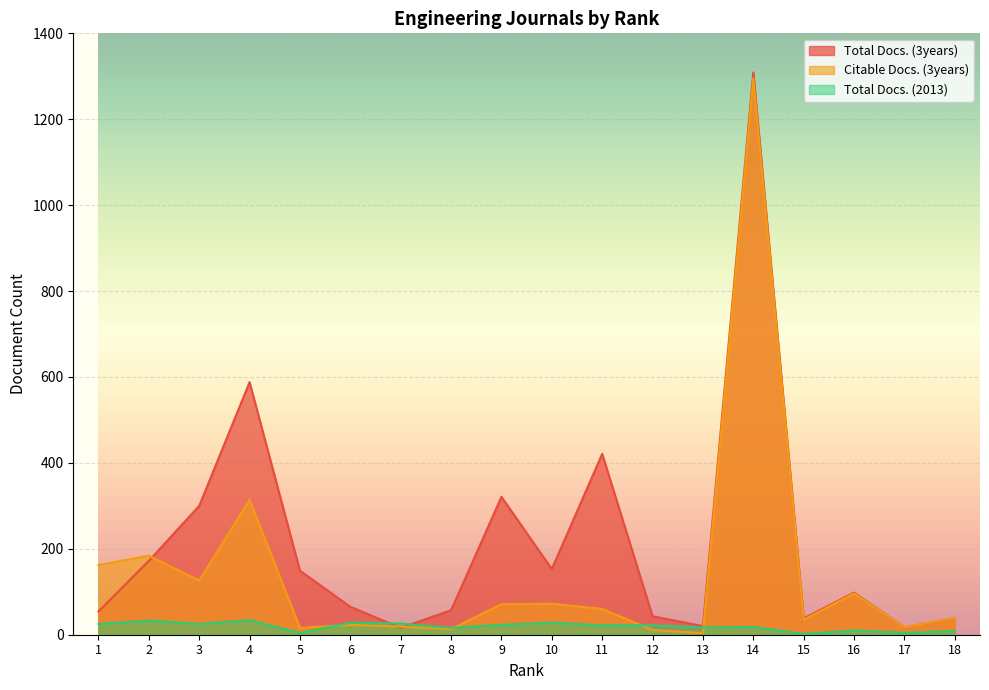

Reading right to left, transcribe all the data shown in this chart.

Total Docs. (3years): 39	17	98	38	1309	20	43	421	153	321	57	16	65	149	588	300	172	54
Citable Docs. (3years): 39	17	96	35	1295	4	11	60	72	71	13	19	23	16	314	126	184	162
Total Docs. (2013): 9	4	10	2	18	17	22	22	28	23	16	26	28	4	34	25	33	25